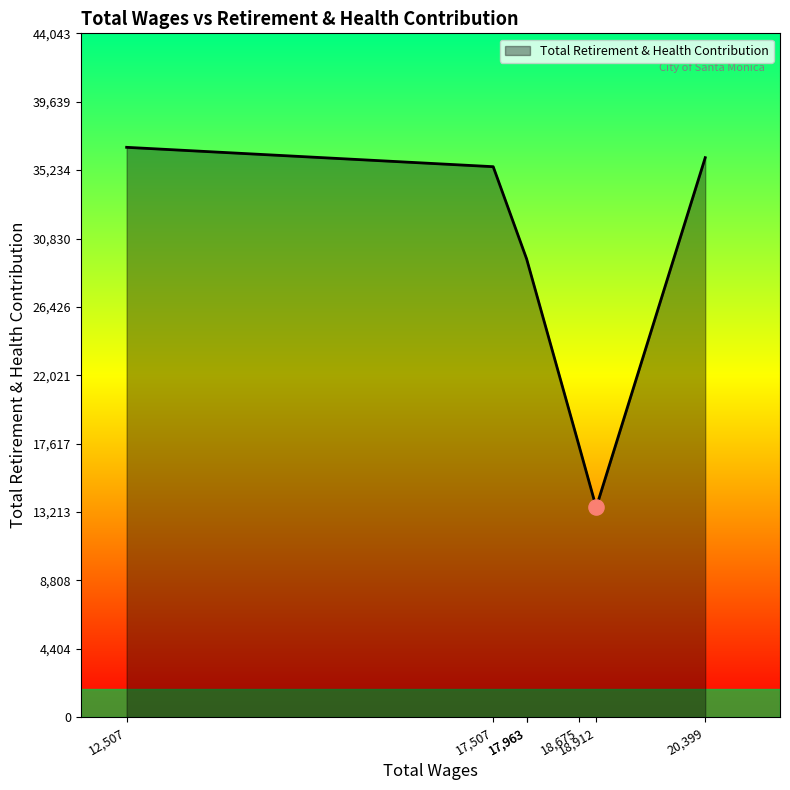

What is the ratio of the value at 17507.0 to the value at 17963.0?

1.2